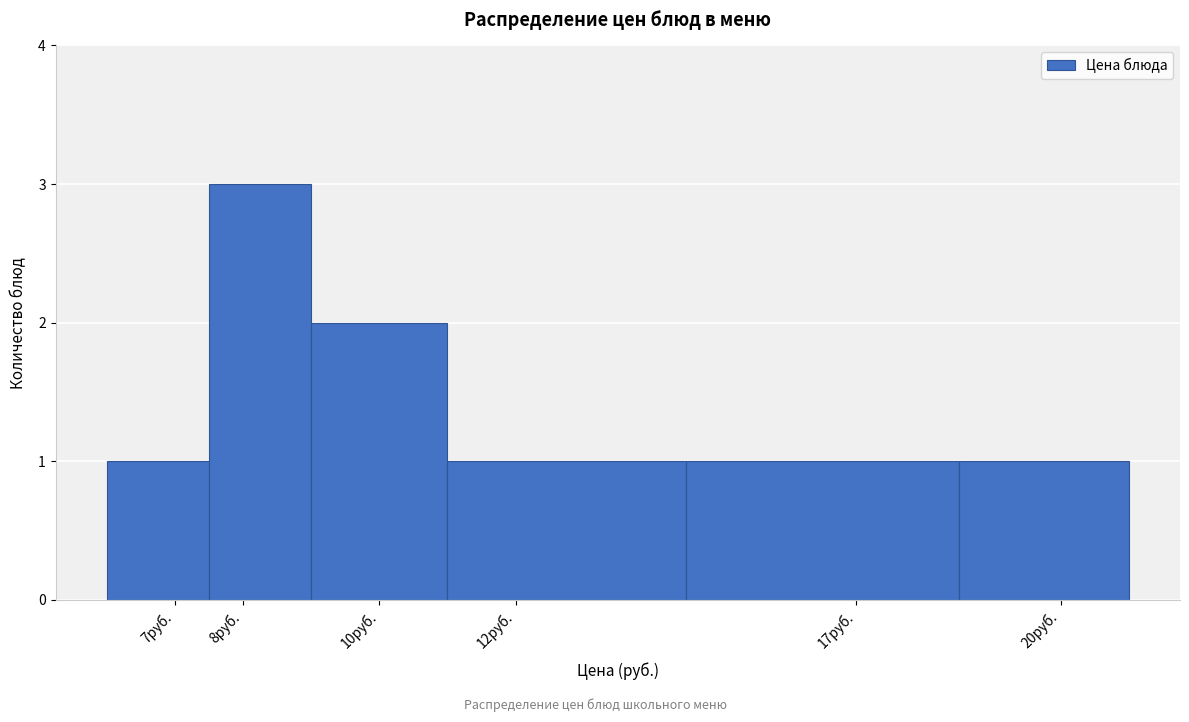

How tall is the bar that spans 6.0 to 7.5 on the x-axis? The values are not printed on the chart, so give them approximately, as read against the axis.

1